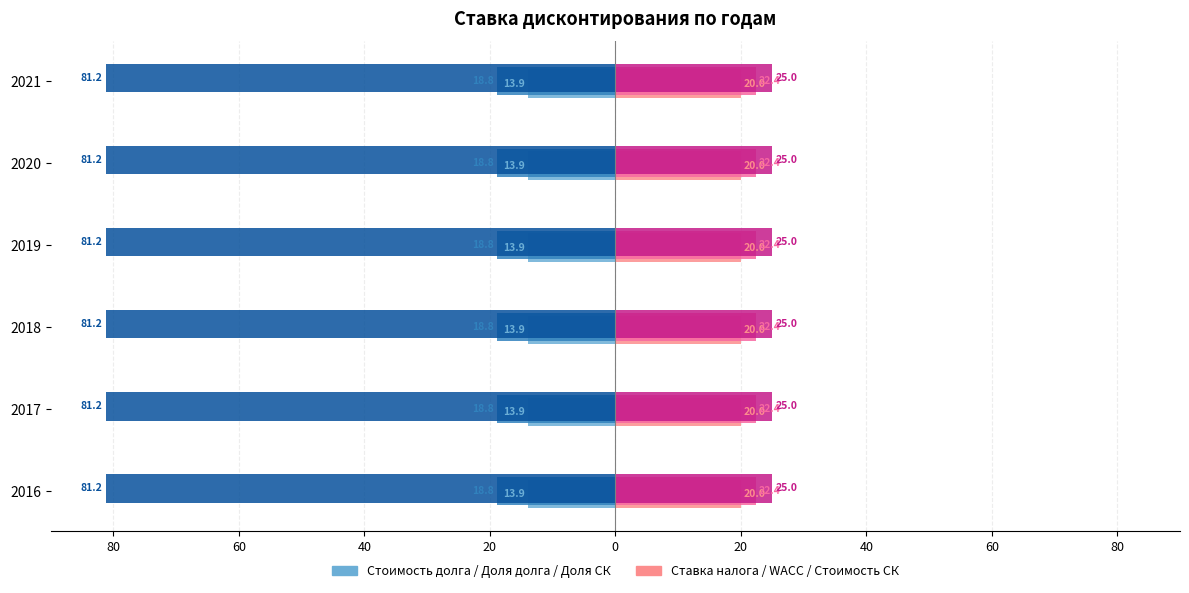

The Стоимость долга (RUR) series shows 0.1 at 2016. True or false?

False